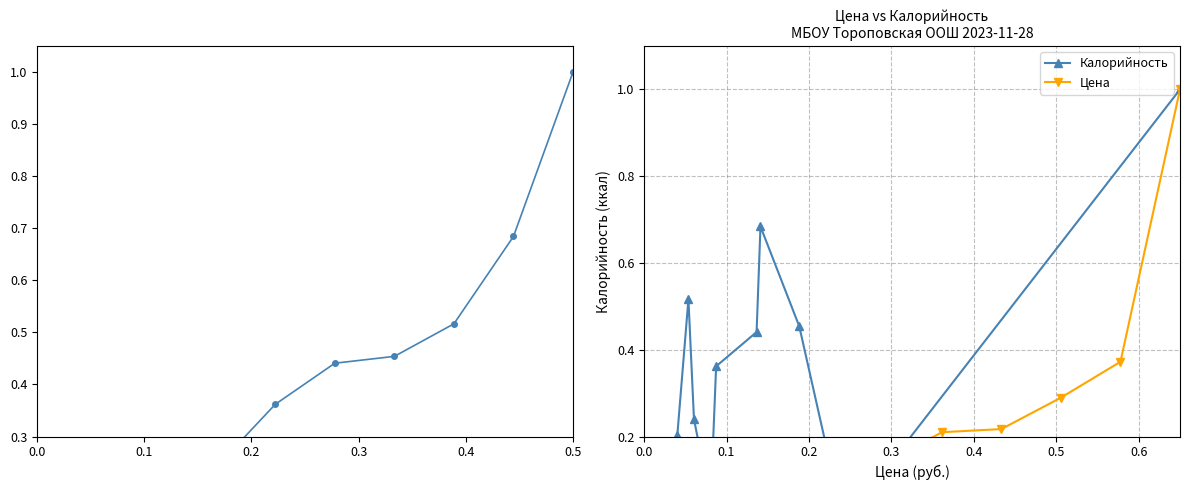

How many intersections are there between Калорийность and Цена?

3